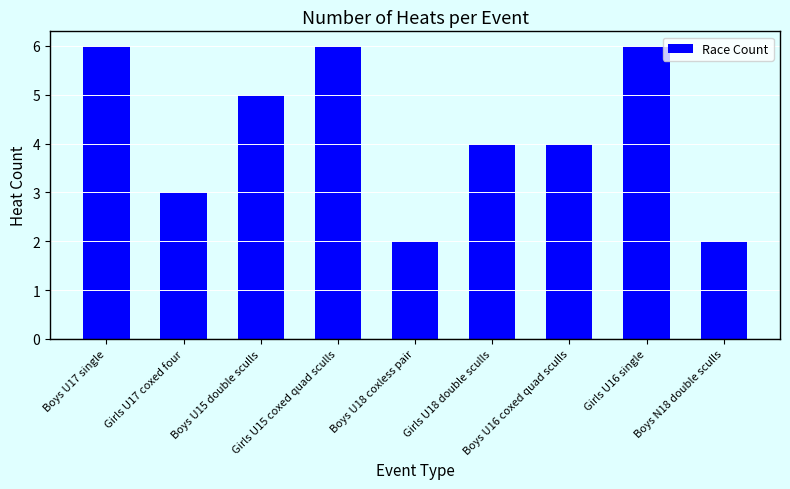

What is the greatest value displayed?

6